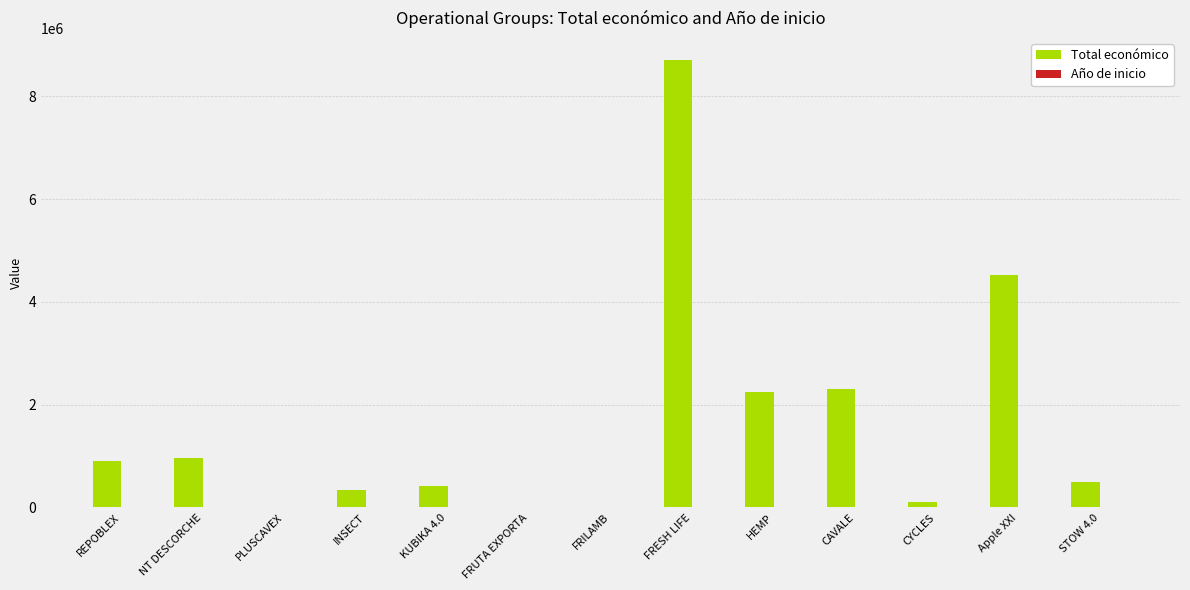

Between FRESH LIFE and CYCLES, which series saw the biggest shift?

Total económico